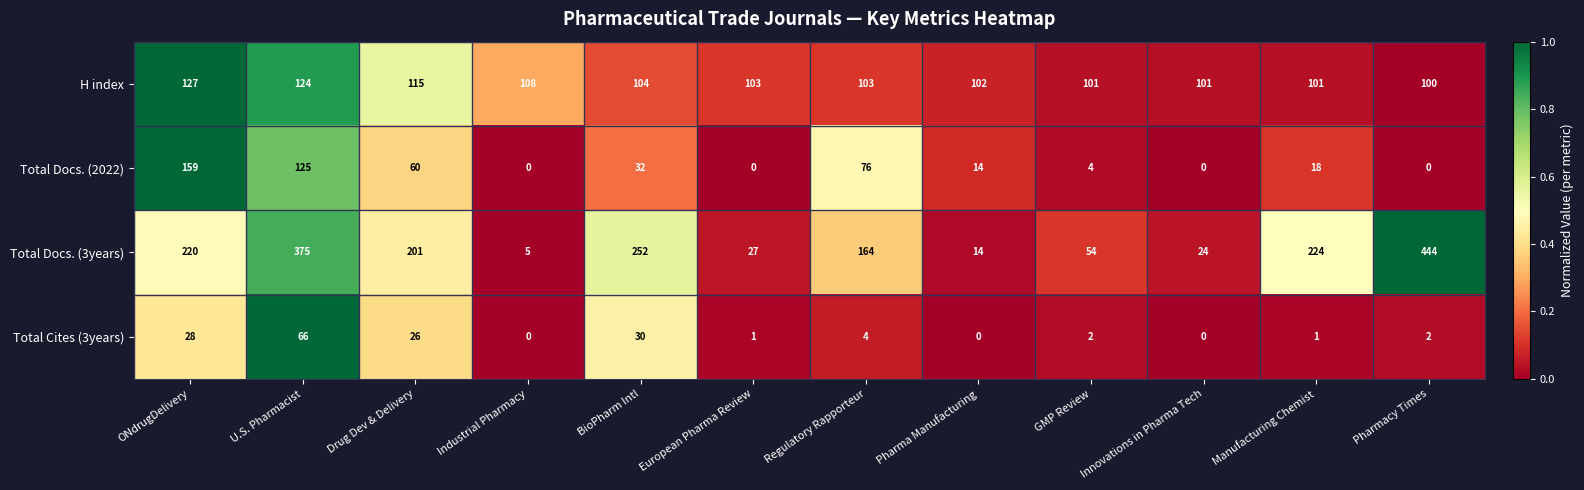

Which series has the widest spread of values?

Total Docs. (3years)